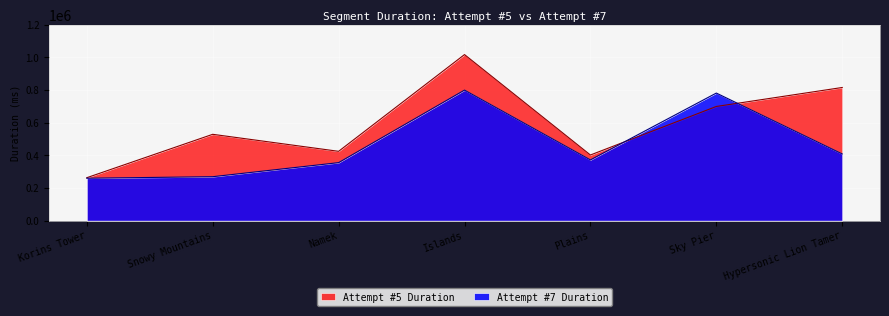

What is the average value of the Attempt #7 Duration series?

463636